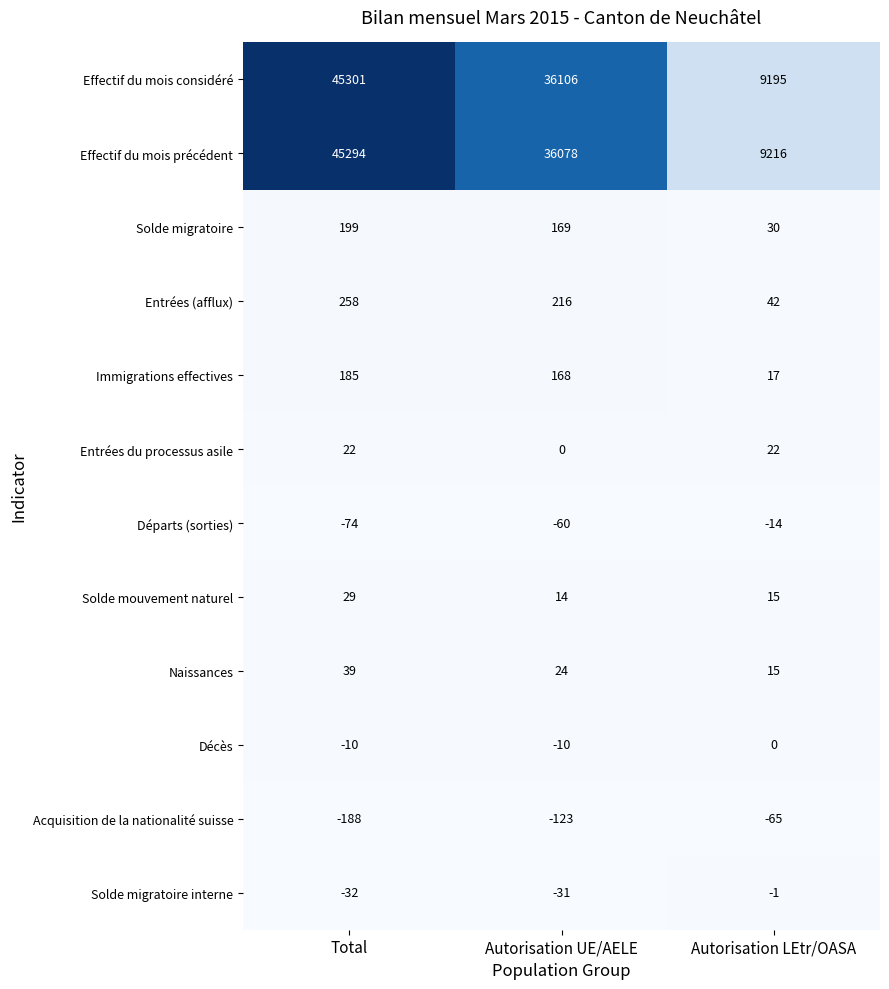

Count the Départs (sorties) values in the range -74 to -14.

3